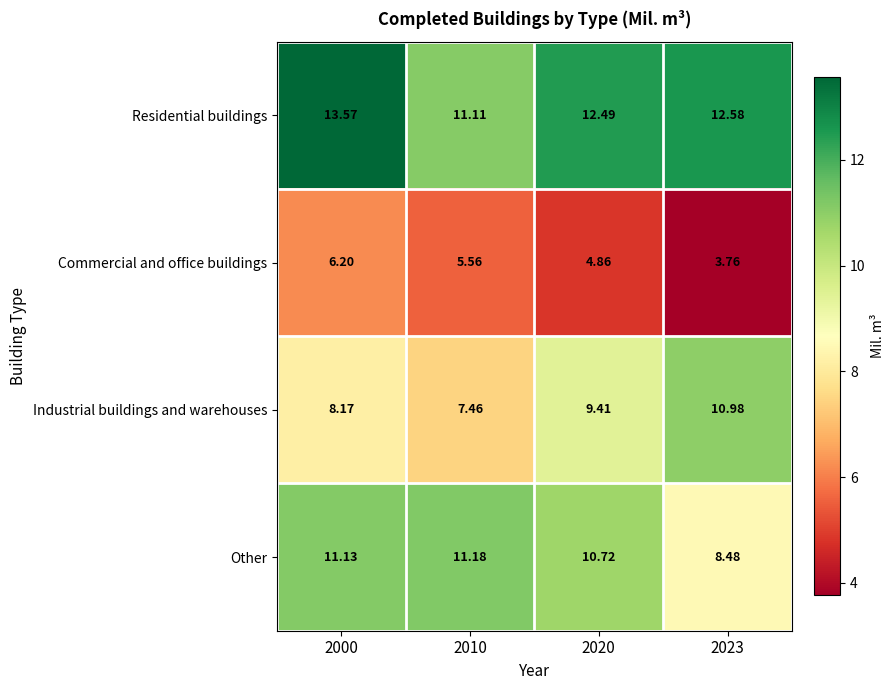

Which series has the largest range (max minus min)?

Industrial buildings and warehouses